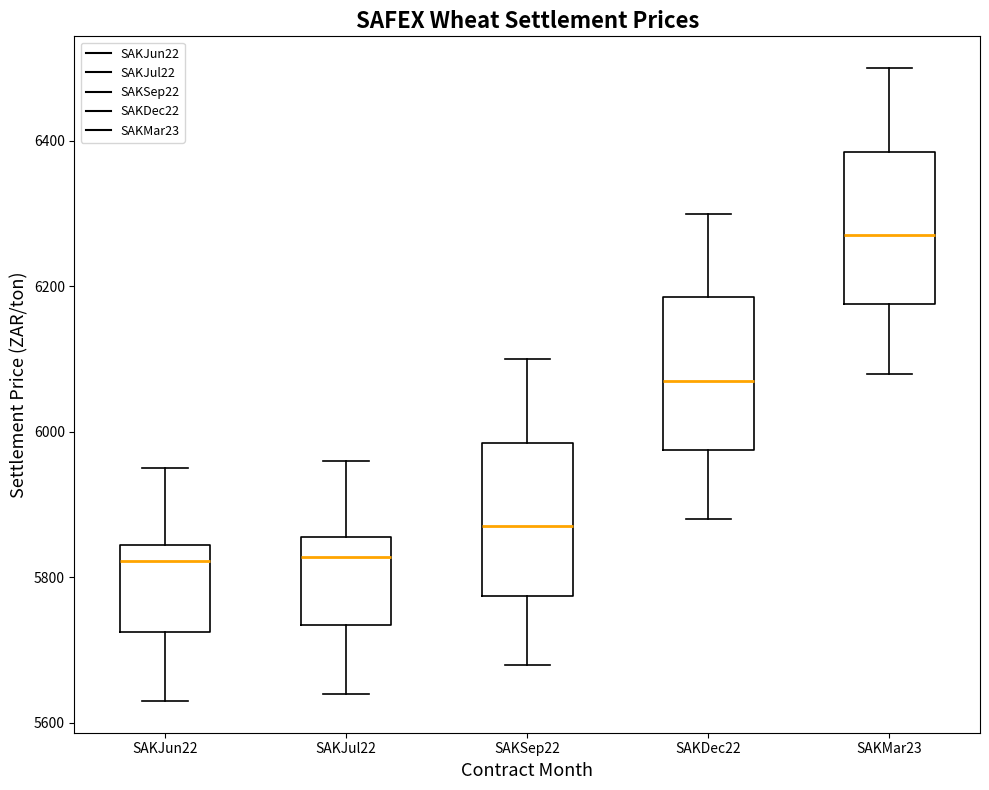

Reading left to right, transcribe this box plot: for each box, give where its median line is, the range the box spans, and where its two whiskers end, as read against the y-axis. The values are not printed on the chart, so give them approximately, as read against the axis.

SAKJun22: median 5820, box 5720 to 5840, whiskers 5640 to 5960
SAKJul22: median 5820, box 5740 to 5860, whiskers 5640 to 5960
SAKSep22: median 5880, box 5780 to 5980, whiskers 5680 to 6100
SAKDec22: median 6080, box 5980 to 6180, whiskers 5880 to 6300
SAKMar23: median 6280, box 6180 to 6380, whiskers 6080 to 6500